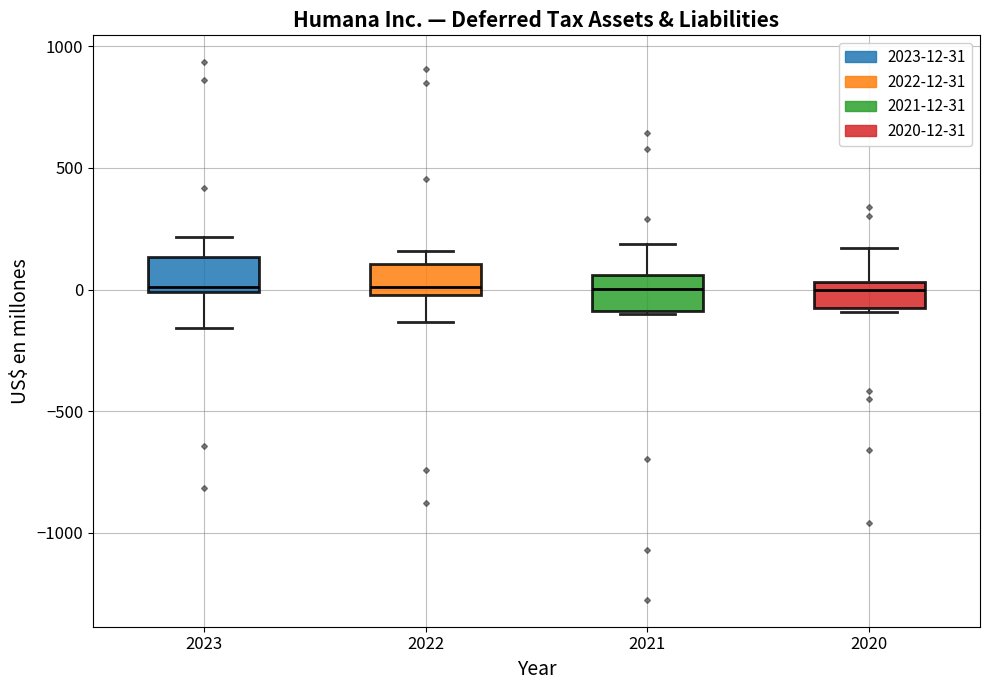

Where is the lower edge of the box at x = 2023 on the y-axis? The values are not printed on the chart, so give them approximately, as read against the axis.

0